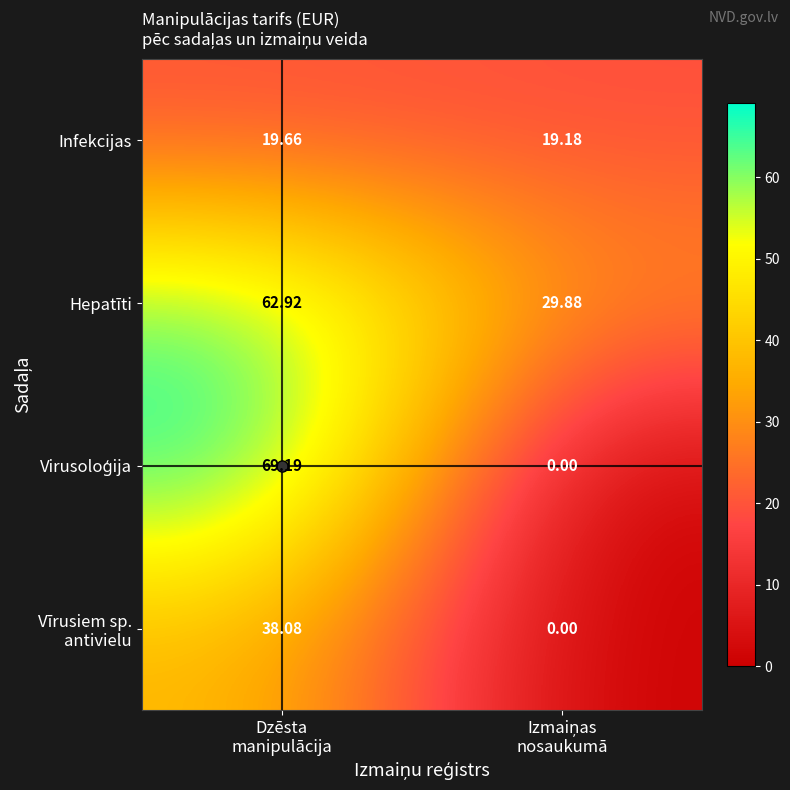

Which series has the largest total across all categories?

Hepatīti